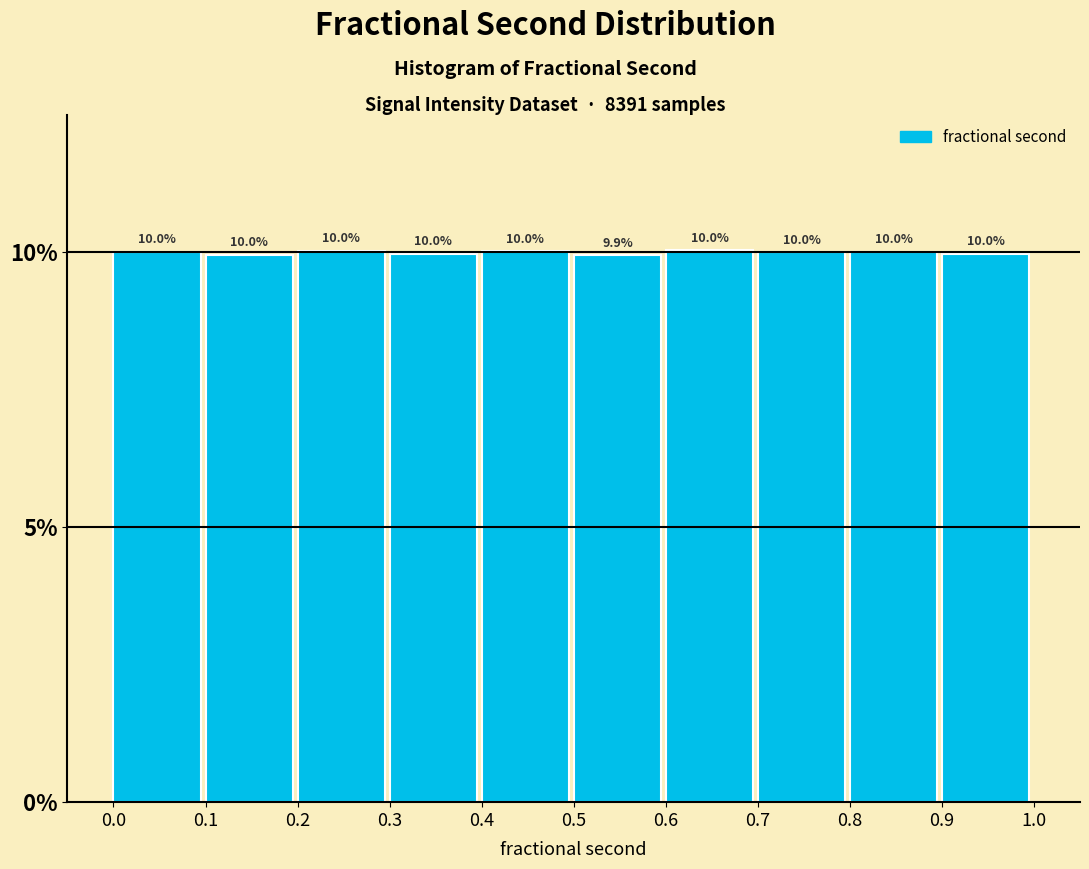

Approximately how many times larger is the value at 0.2 compared to 0.1?

1.0